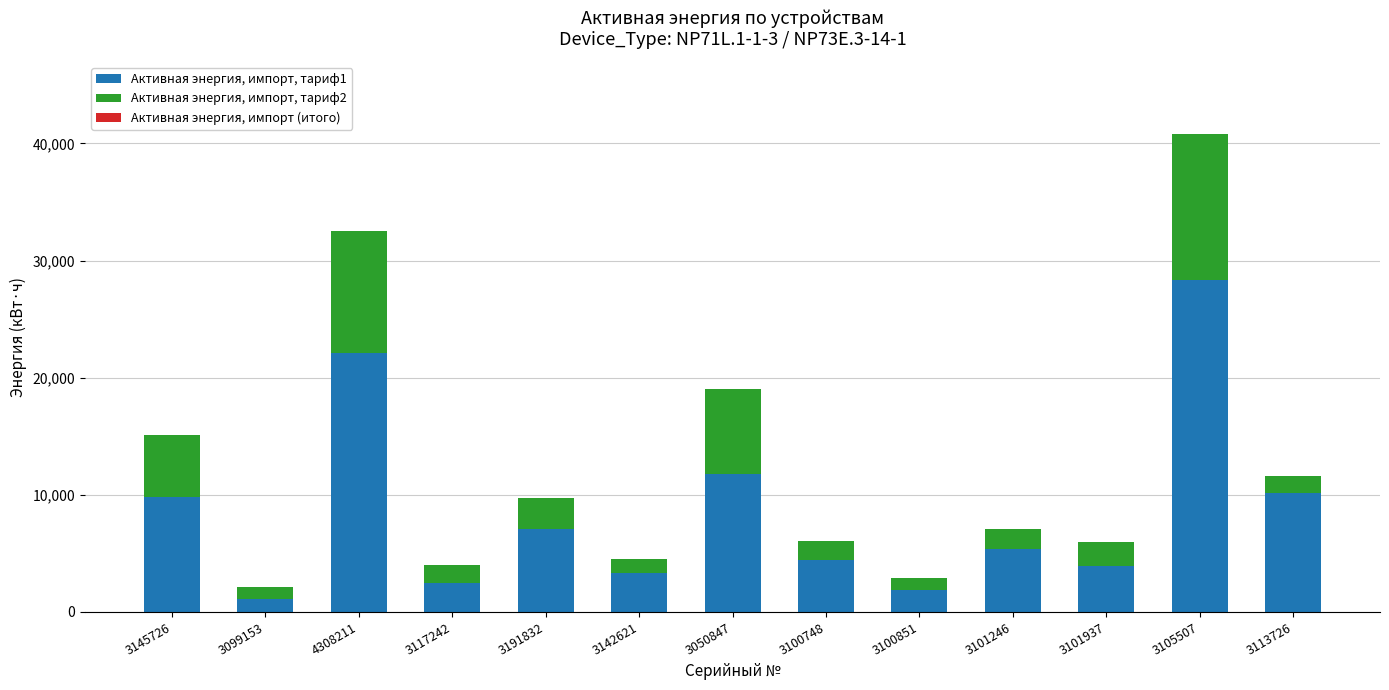

What is the sum of the Активная энергия, импорт, тариф1 values at 3113726 and 4308211?

32274.3